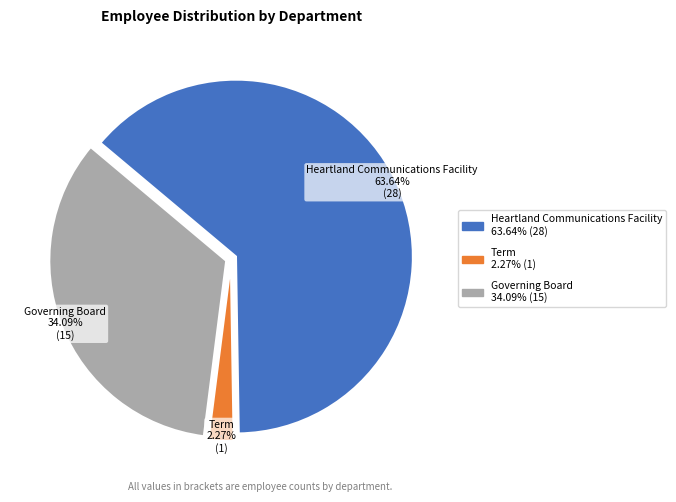

Between Governing Board and Term, which is larger?

Governing Board